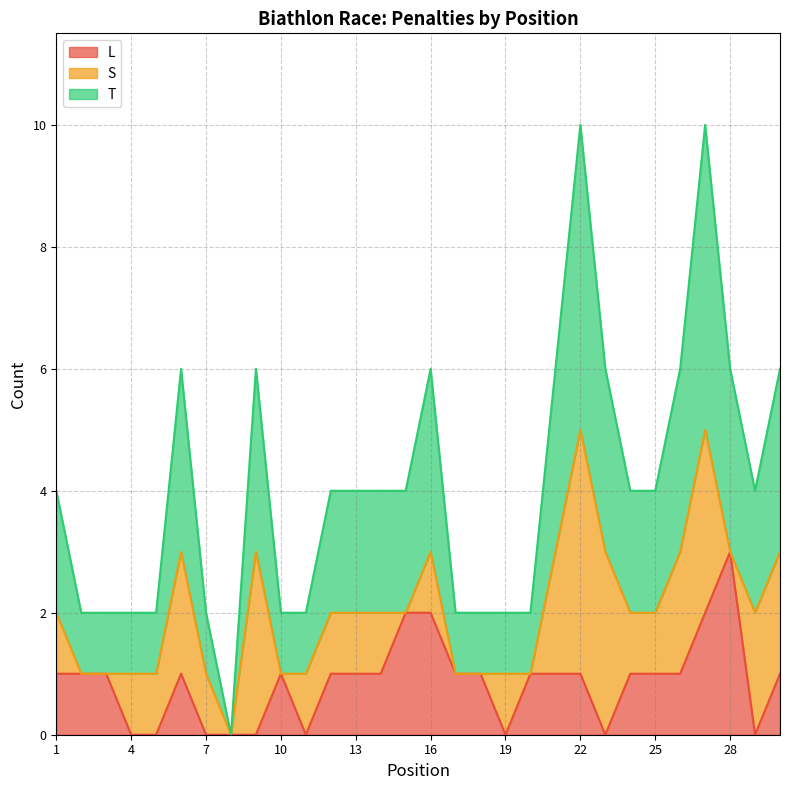

What is the highest value of the L series?

3